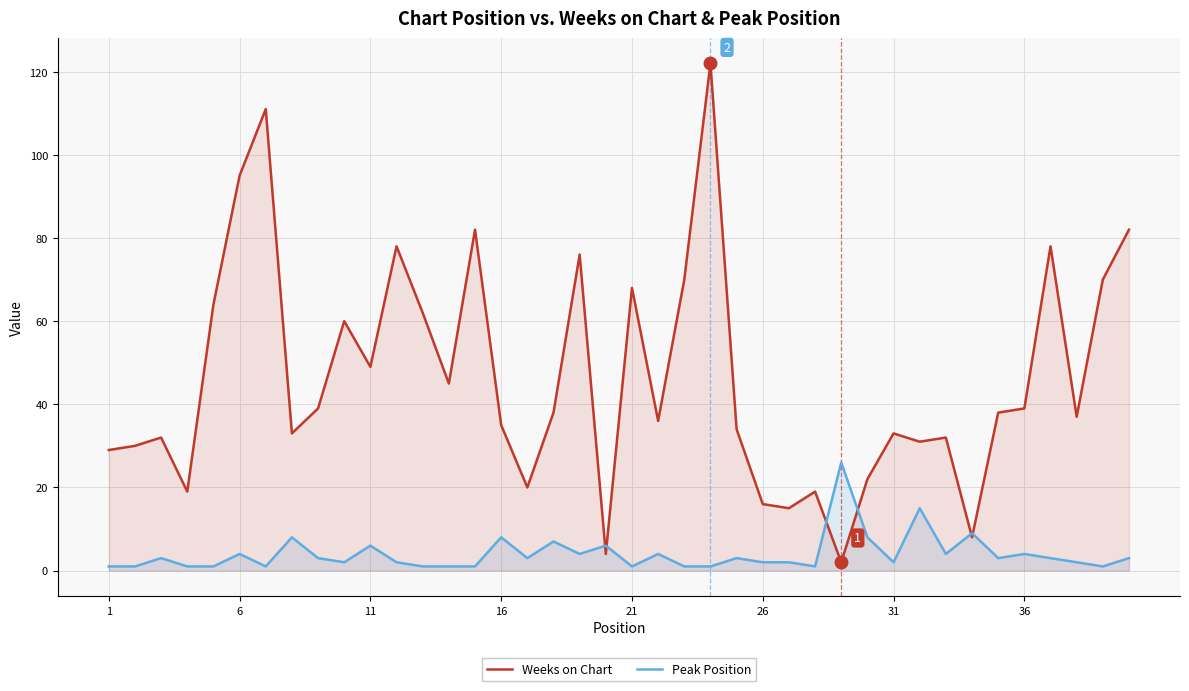

Which series has the largest total across all categories?

Weeks on Chart